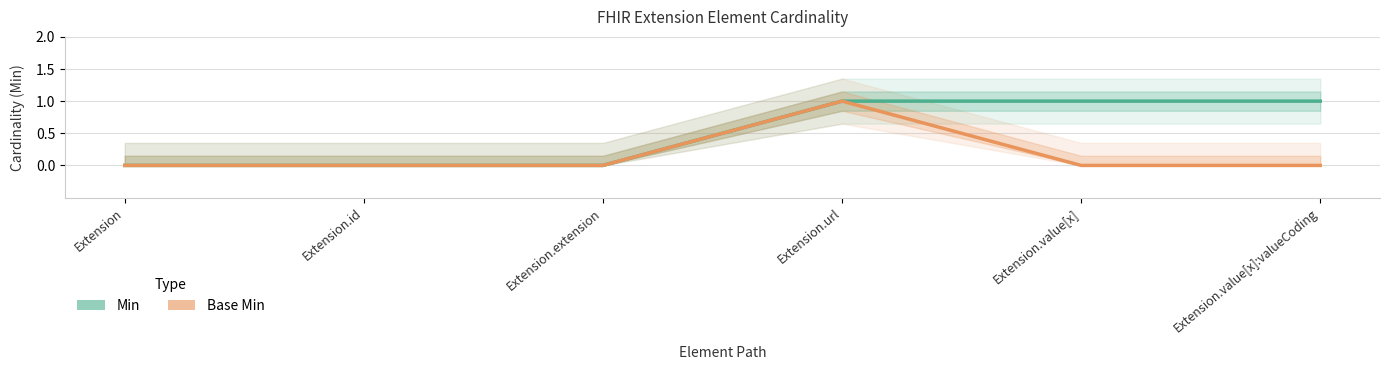

What are all the series names shown in the legend?

Min, Base Min